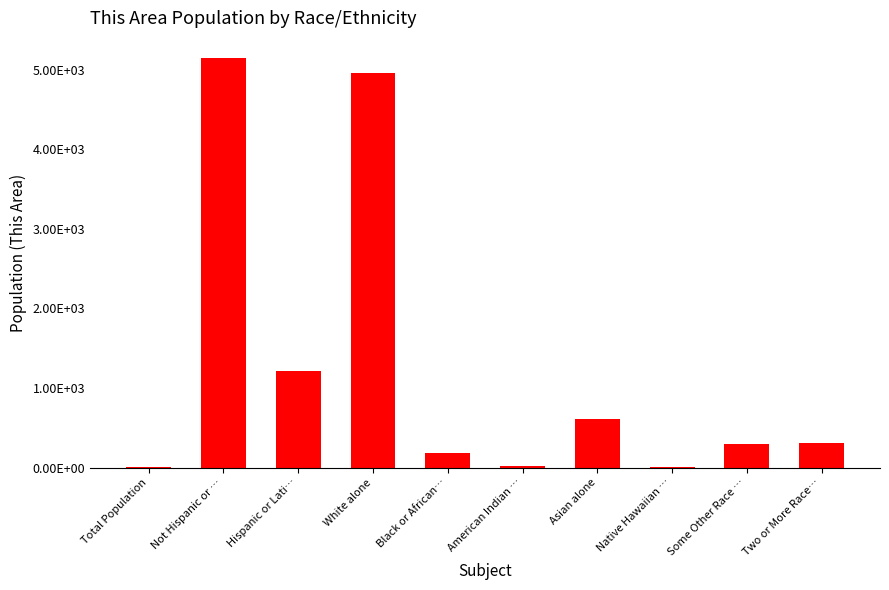

Where does the data first go above 303?

Not Hispanic or …